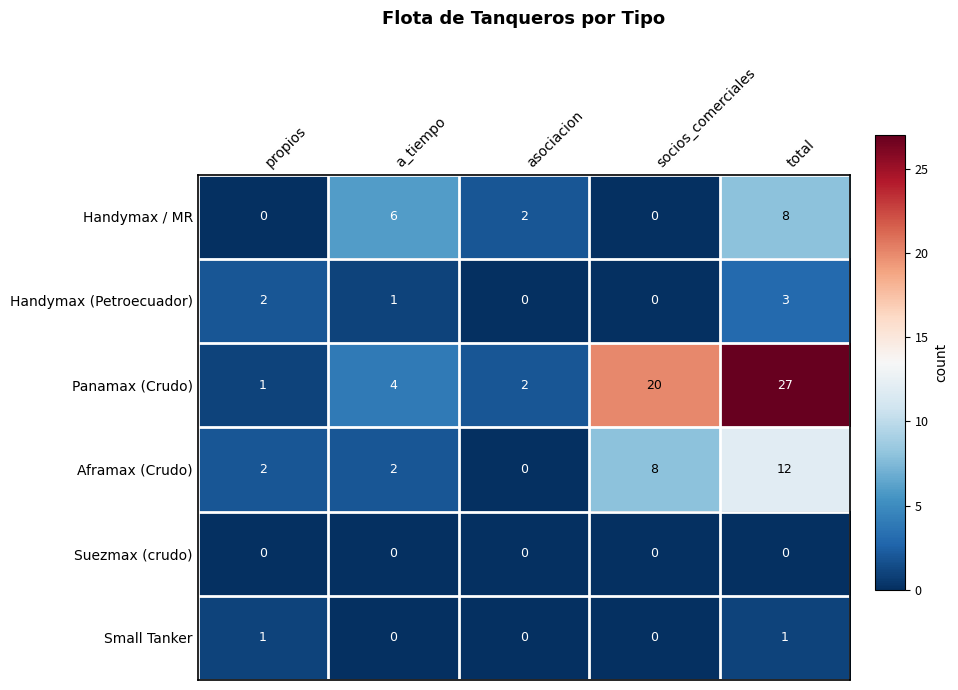

How many data points in Handymax / MR are less than 2?

2